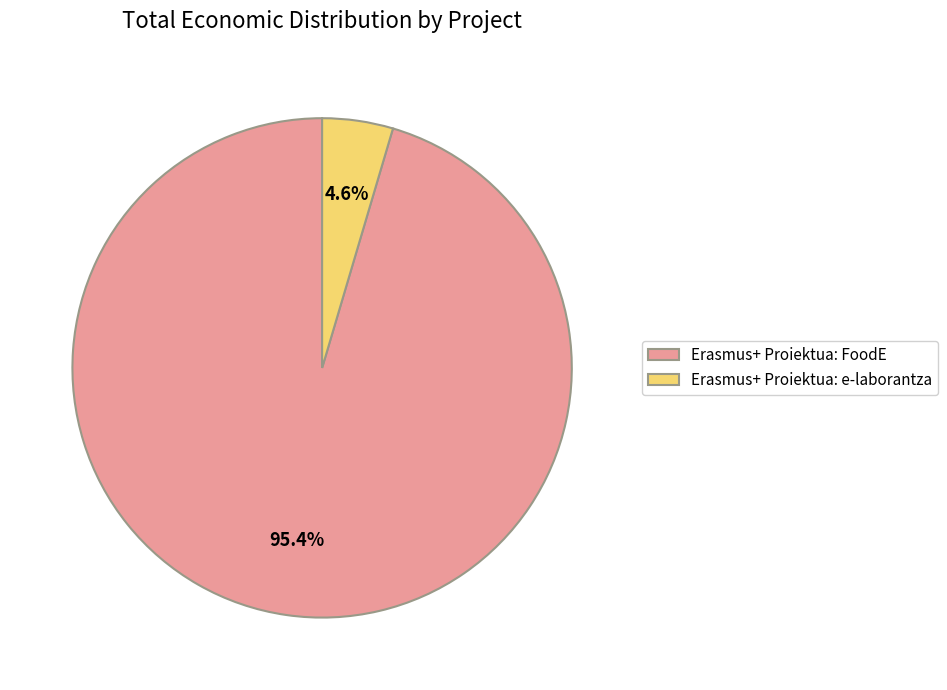

To the nearest percent, what portion does Erasmus+ Proiektua: FoodE represent?

95%